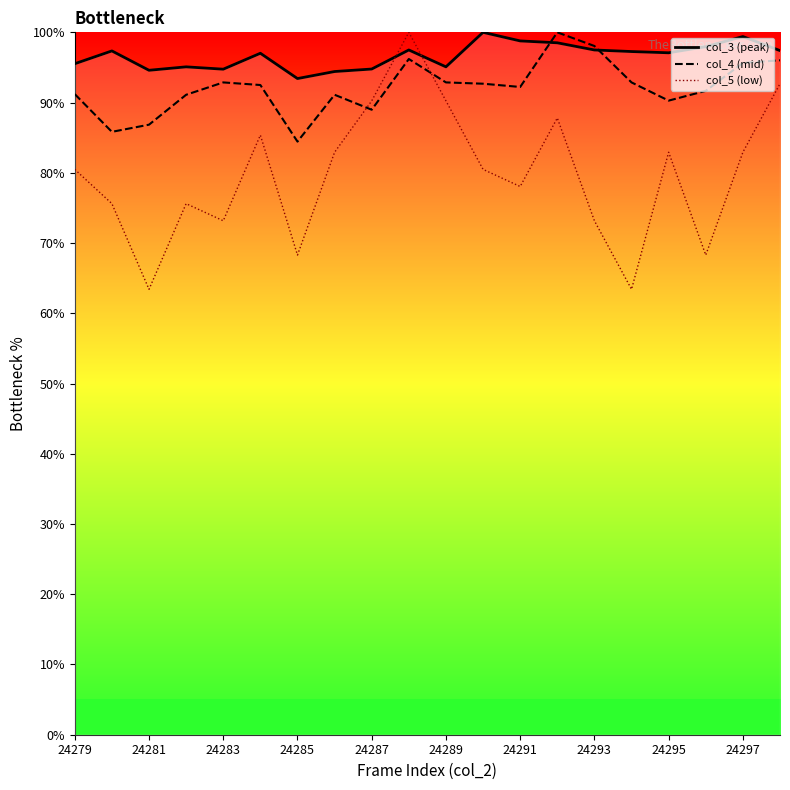

Where is col_5 (low) nearest to the value 81?

24279